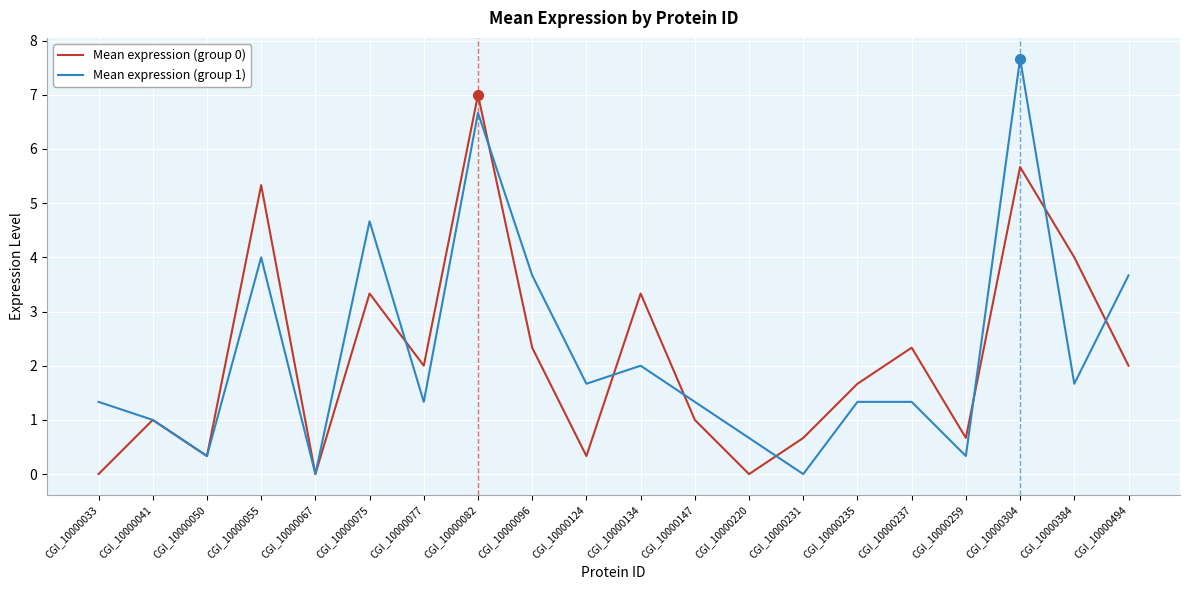

What is the total value across all series at CGI_10000077?

3.3